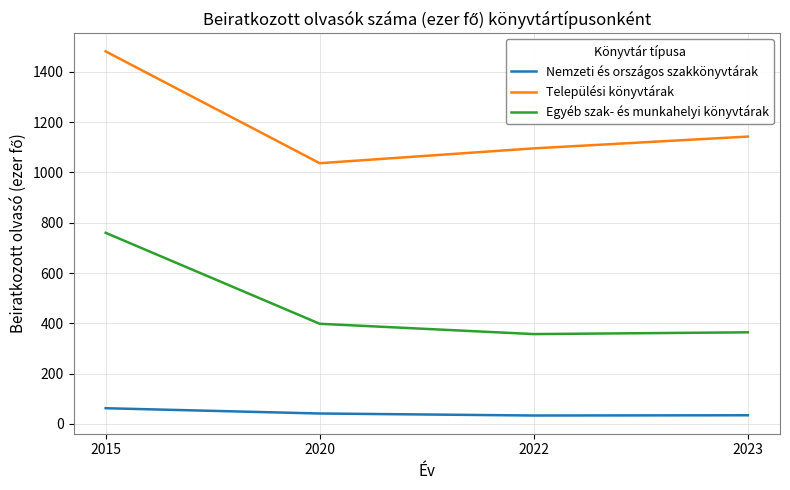

Rank the series by their maximum value, from highest to lowest.

Települési könyvtárak, Egyéb szak- és munkahelyi könyvtárak, Nemzeti és országos szakkönyvtárak